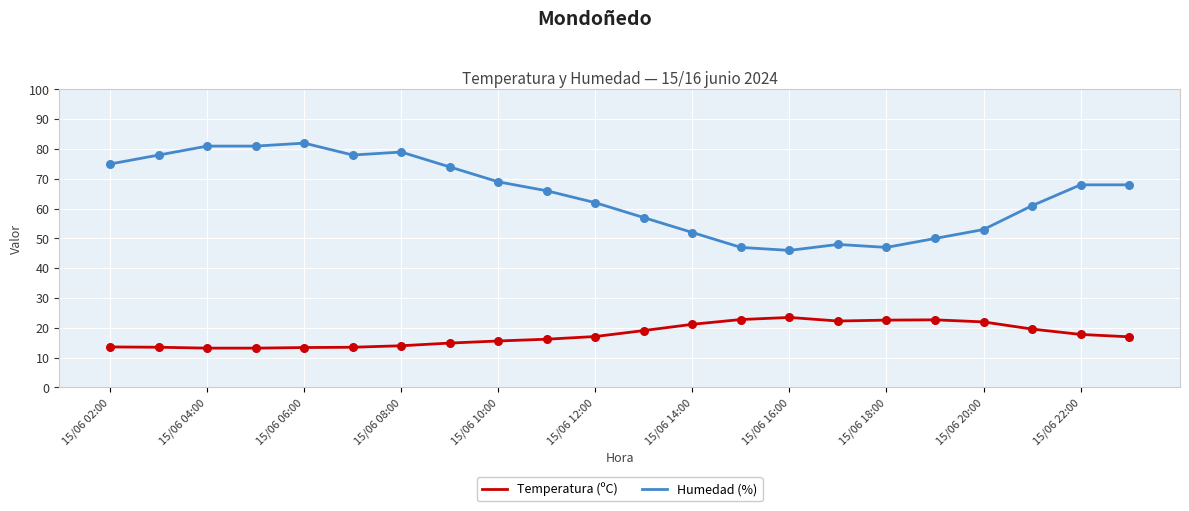

Which series has the widest spread of values?

Humedad (%)